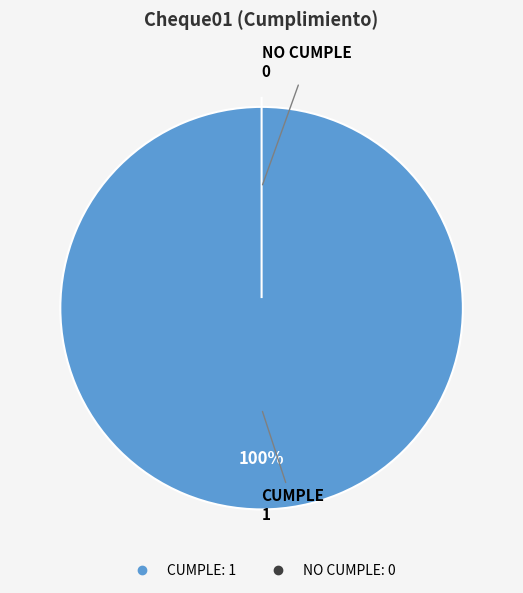

Does any single category account for the majority?

Yes